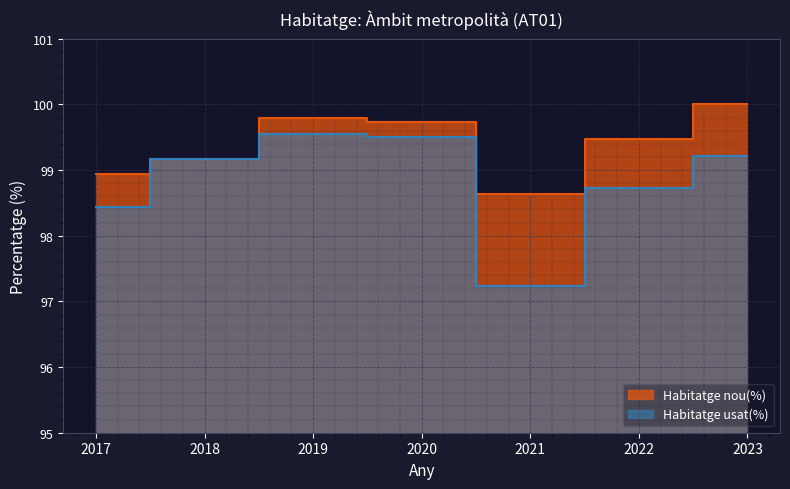

What is the value of the Habitatge usat(%) point at the 4th from the left?

99.5